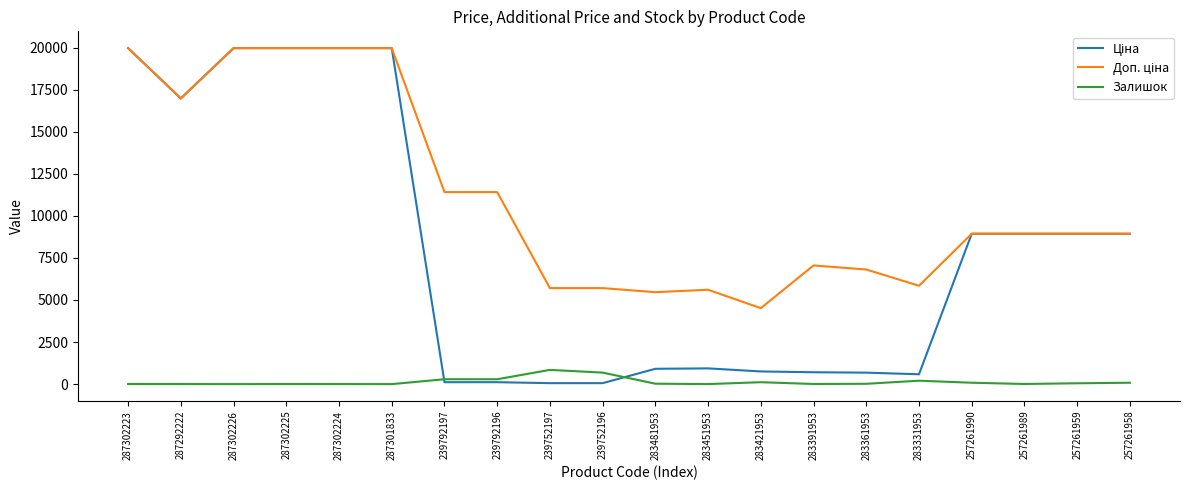

True or false: Залишок has more than 1 interior local peaks.

True